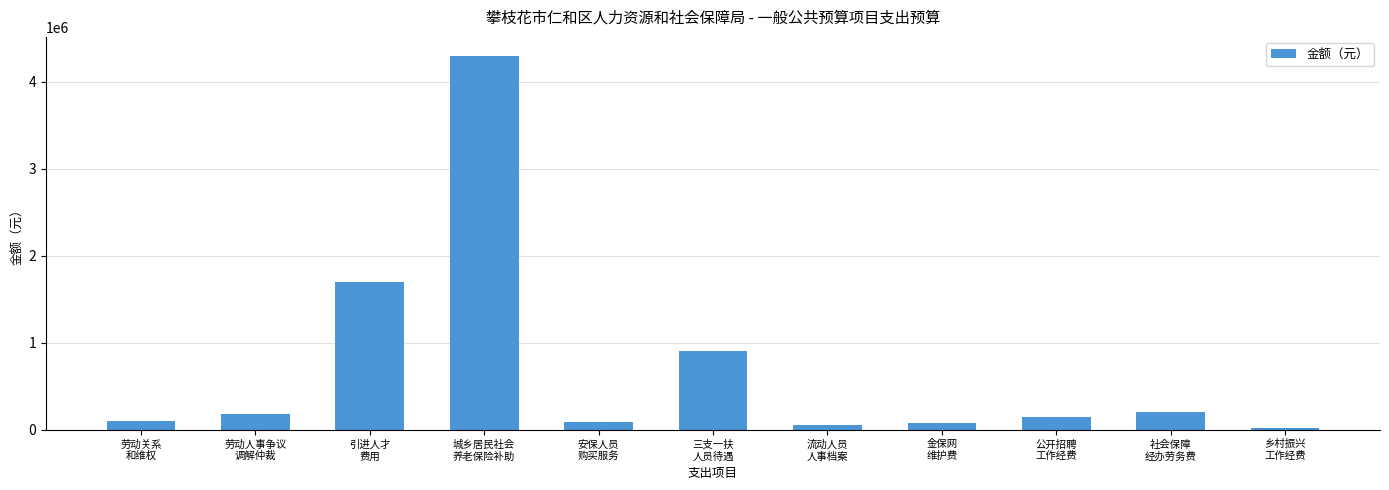

What is the difference between the second highest and minimum values?

1680000